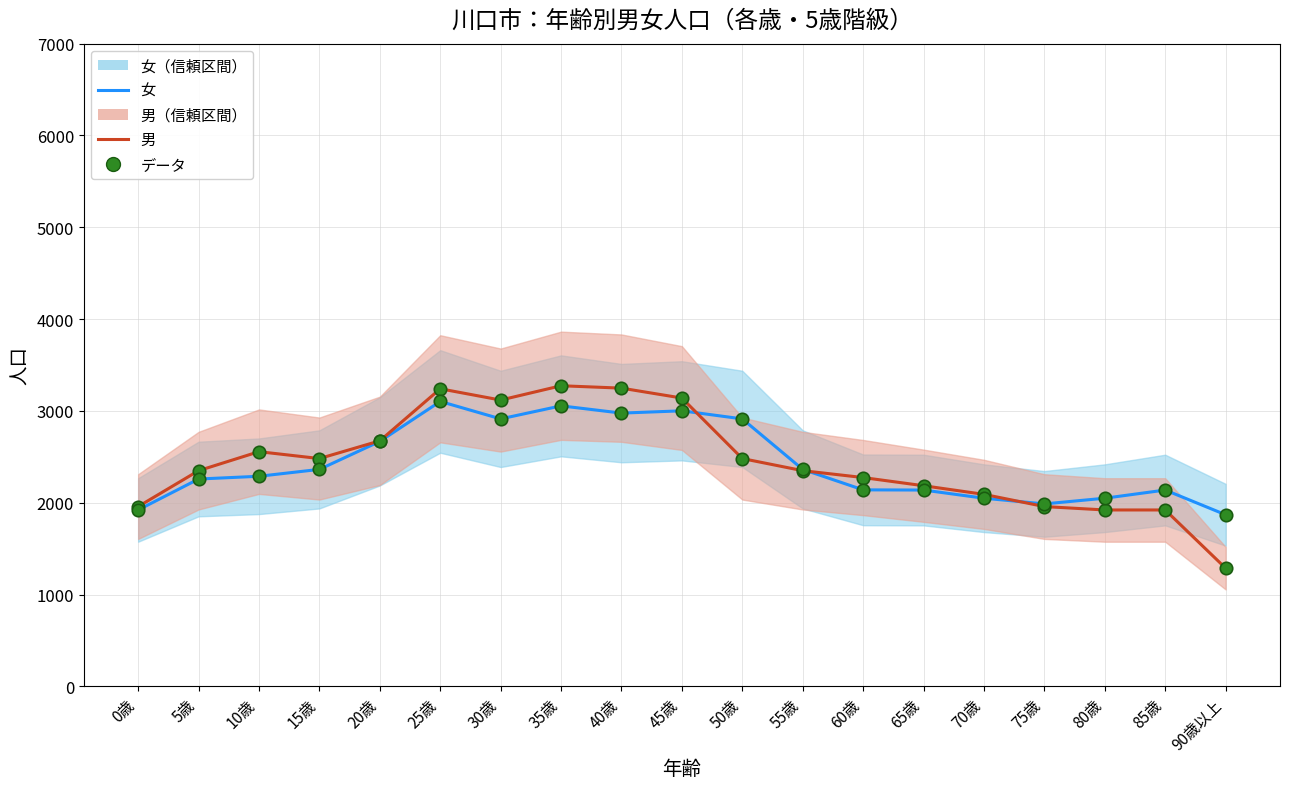

At which category is the sum across all series the highest?

25歳